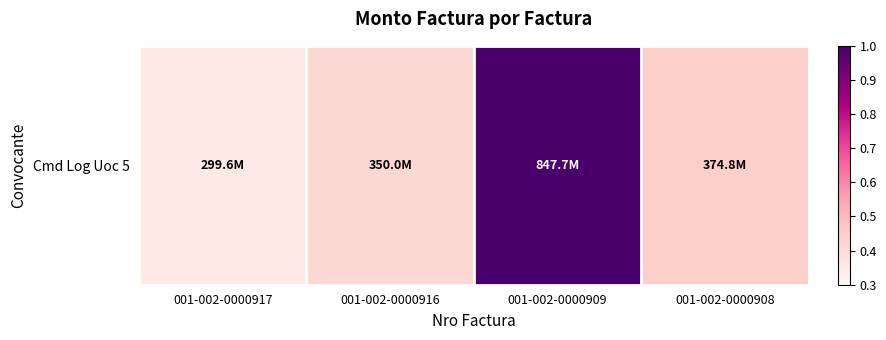

Which label corresponds to the smallest value in the chart?

001-002-0000917